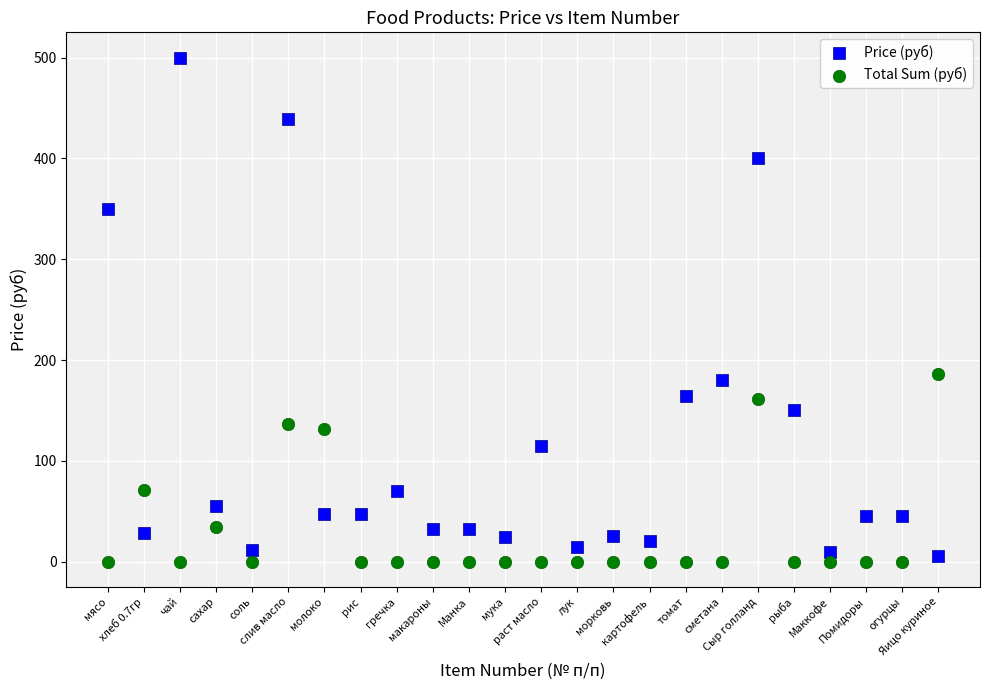

Across all data points, what is the range of Y values (max minus min)?

500.0